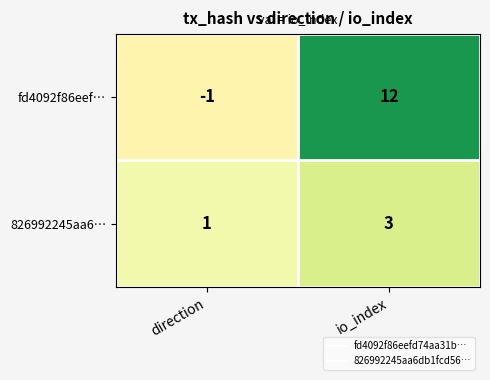

What is the difference between the highest and lowest values at direction?

2